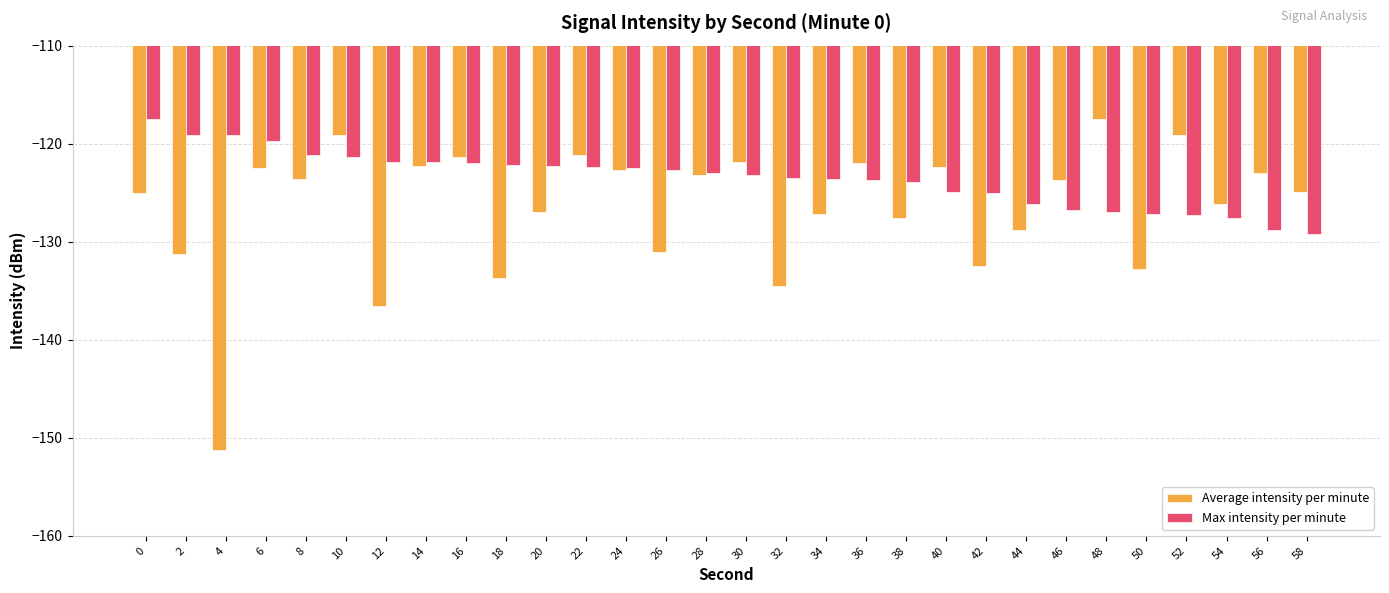

What is the difference between the highest and lowest values at 2?

12.1